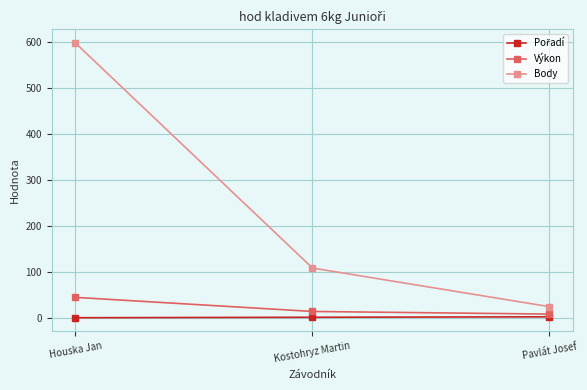

Which series has the largest range (max minus min)?

Body